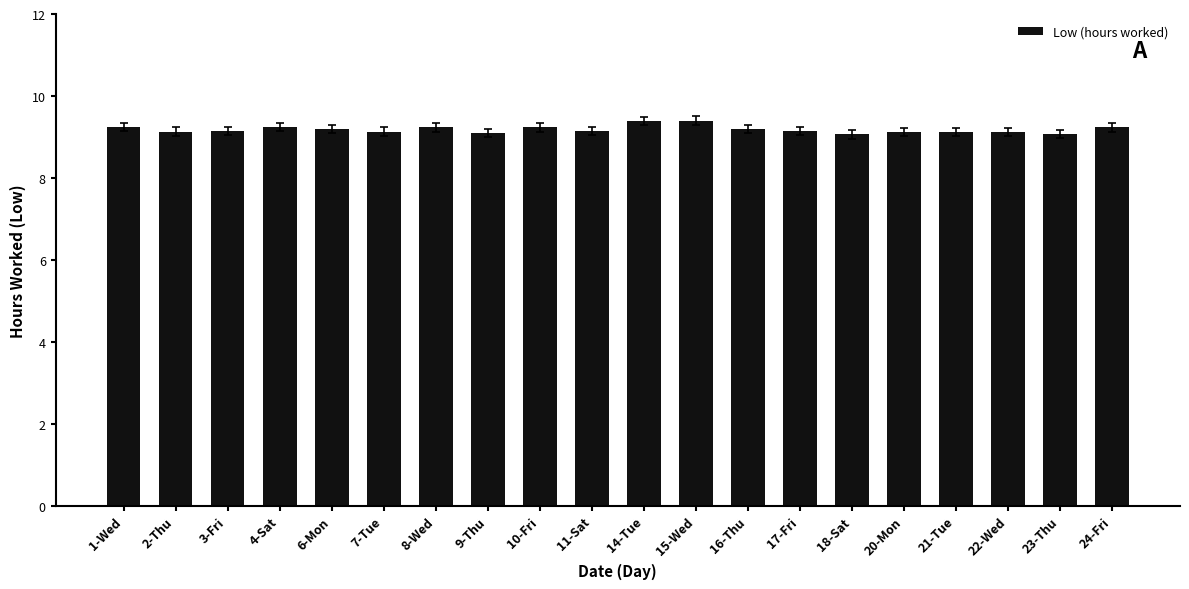

Between 22-Wed and 1-Wed, which is larger?

1-Wed